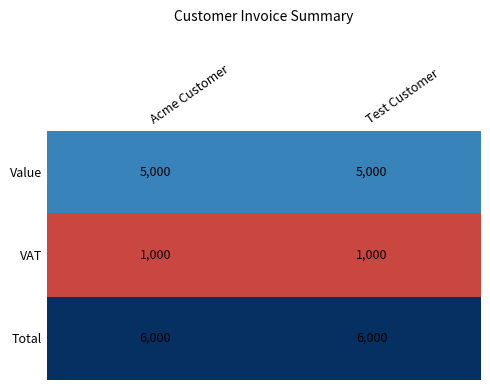

True or false: Total has a value of 1693 at Acme Customer.

False